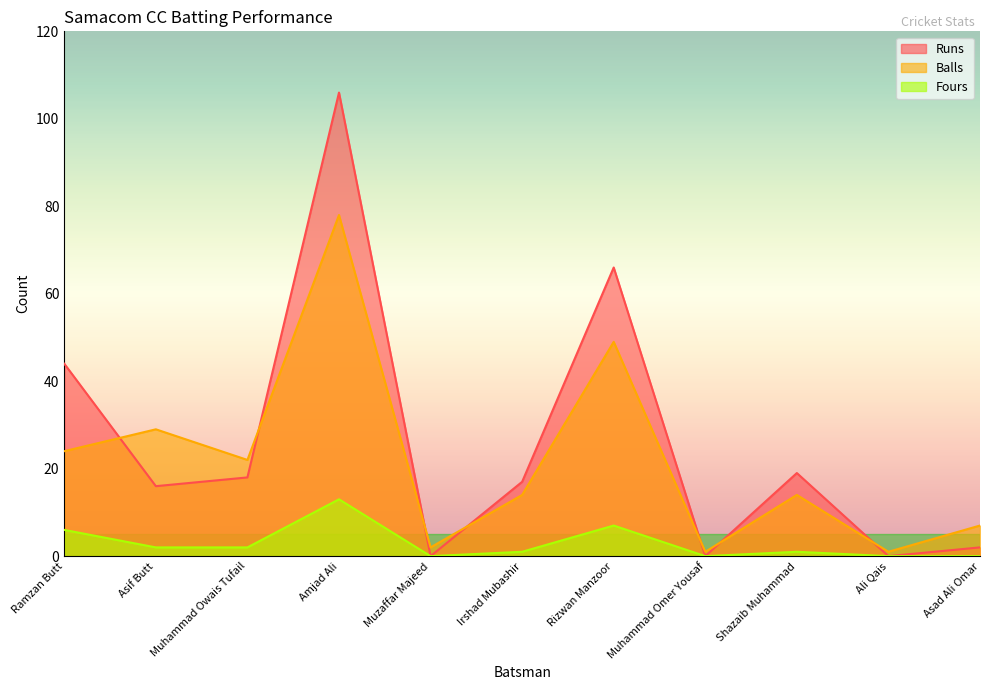

At which label does Fours first exceed 1?

Ramzan Butt